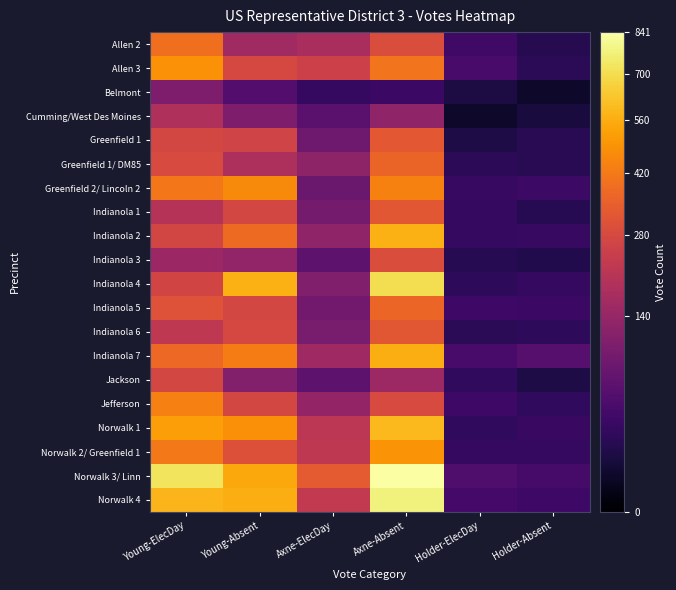

What is the total value across all series at Young-ElecDay?

6858